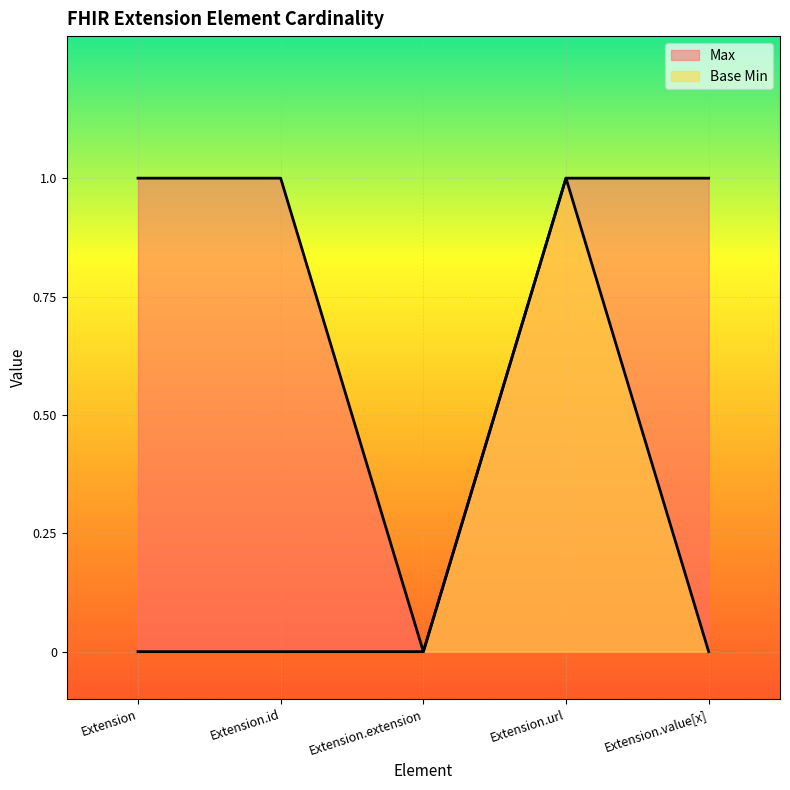

True or false: Base Min and Max intersect in this chart.

False